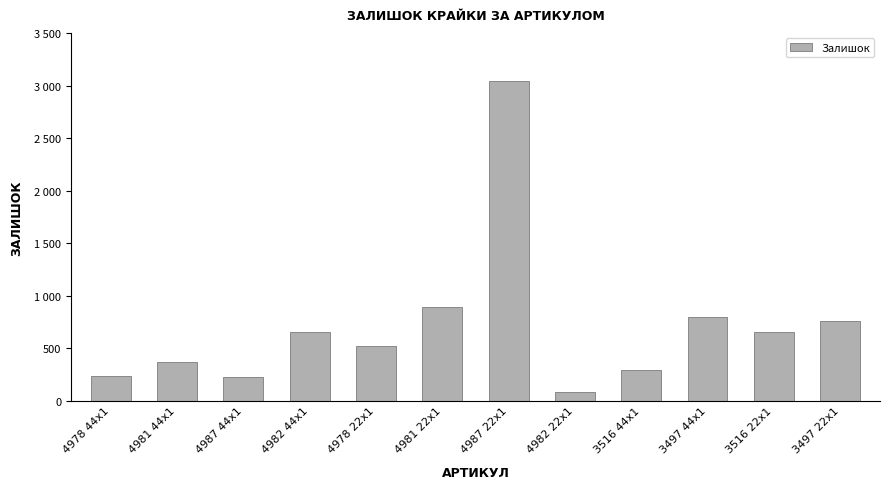

Where is the data nearest to the value 1565?

4981 22x1